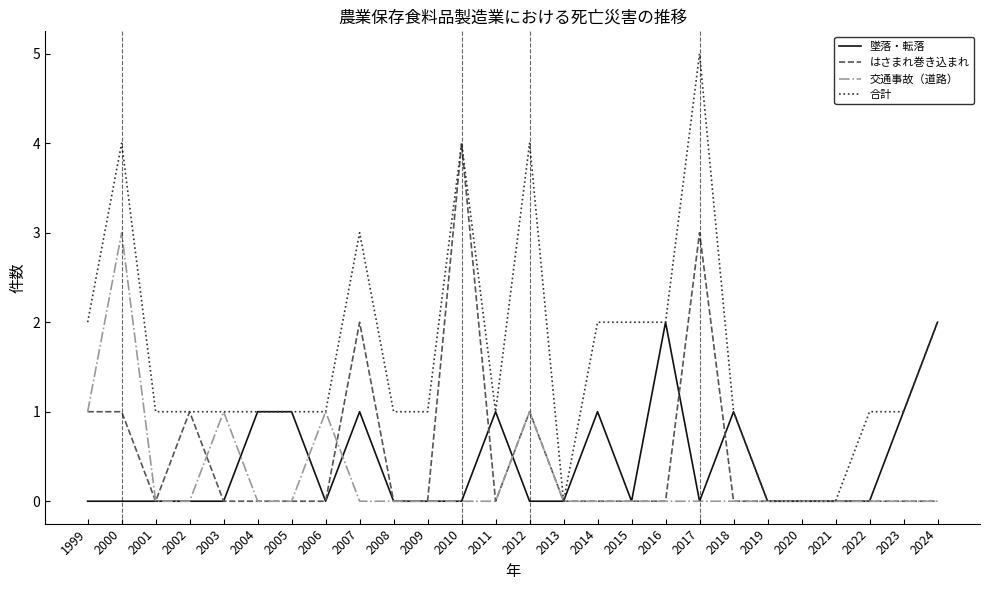

Between 2013 and 2014, which series saw the biggest shift?

合計